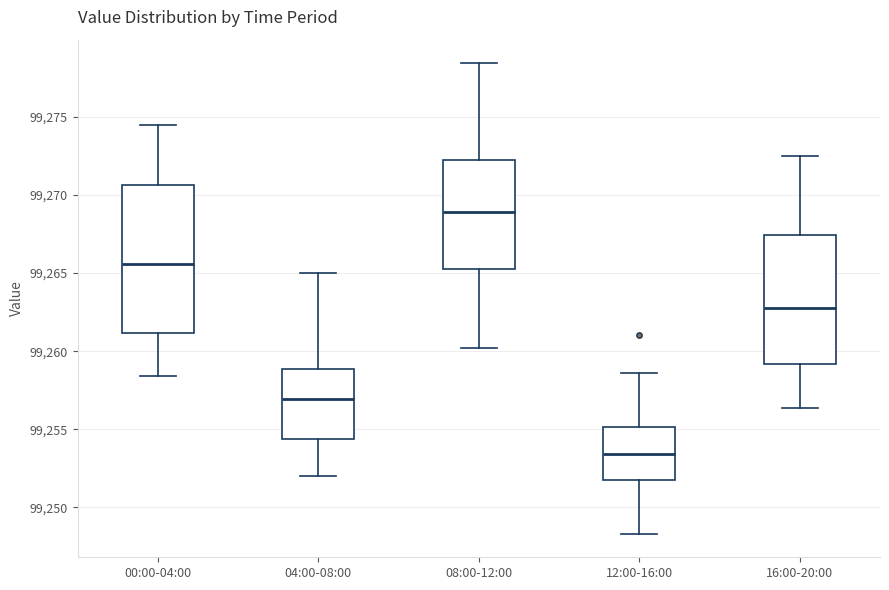

Which box is the tallest, from its lower edge to its upper edge?

00:00-04:00